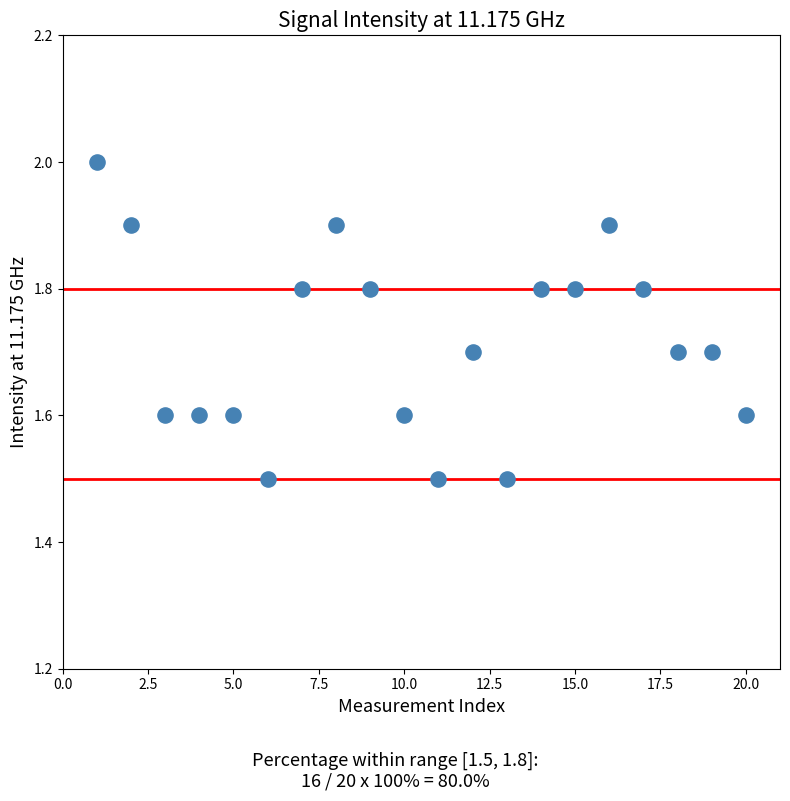

What is the range of X values (max minus min)?

19.0